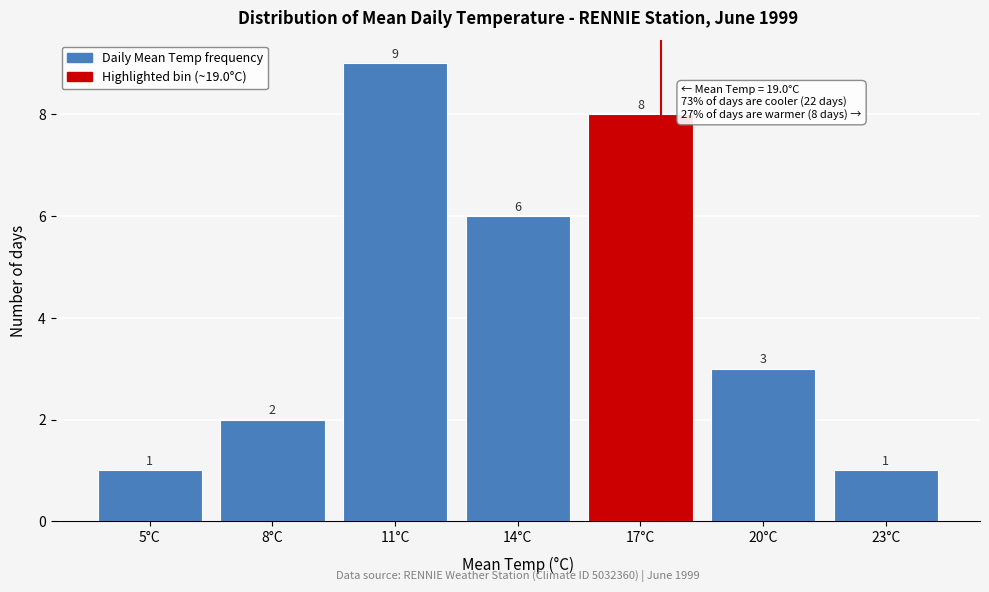

Reading left to right, list all the values displayed in this chart.

1	2	9	6	8	3	1